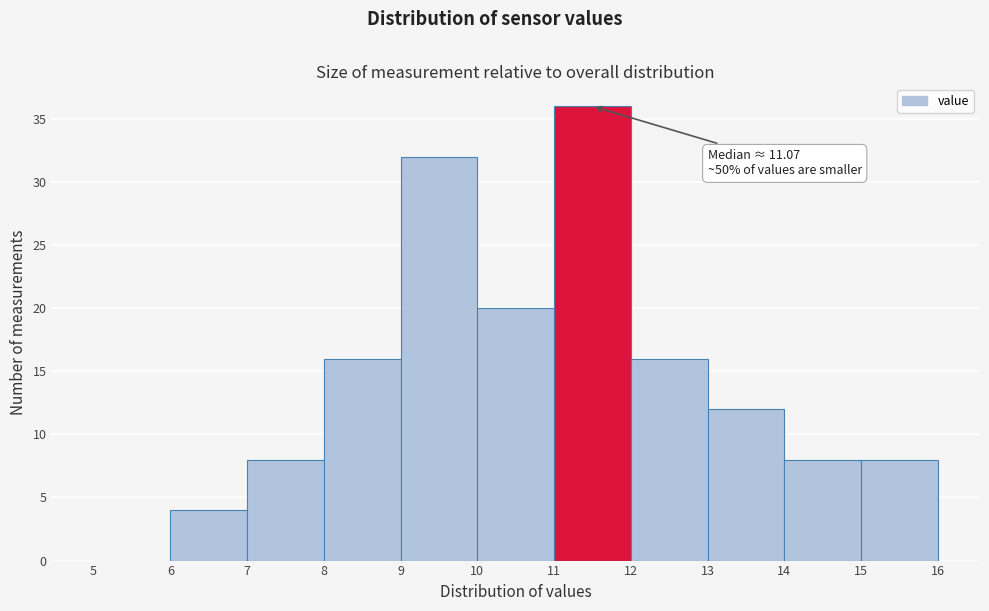

Which range on the x-axis has the tallest bar?

11 to 12